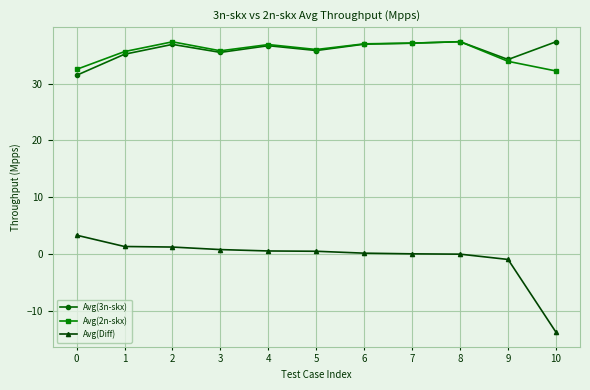

Count the number of categories in the chart.

11